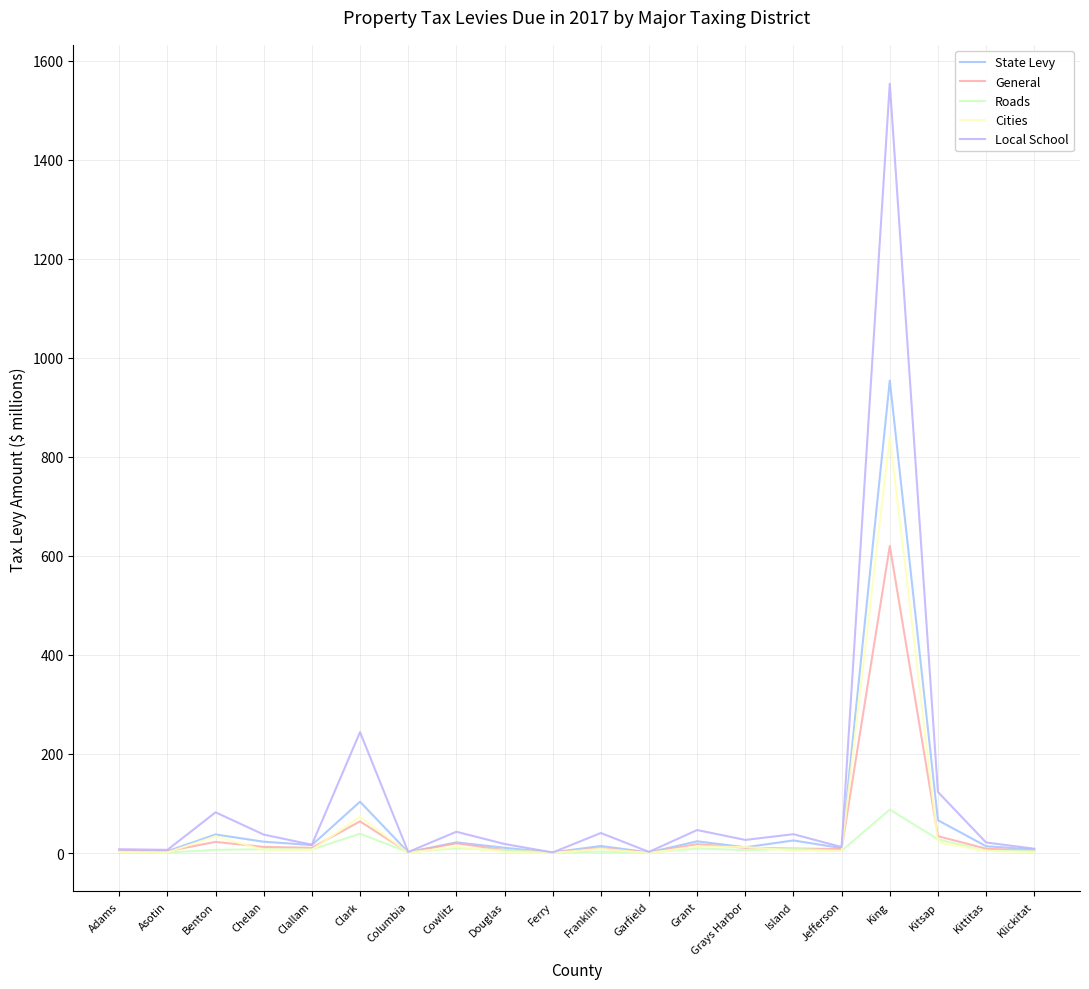

How many times do State Levy and Roads cross each other?

2